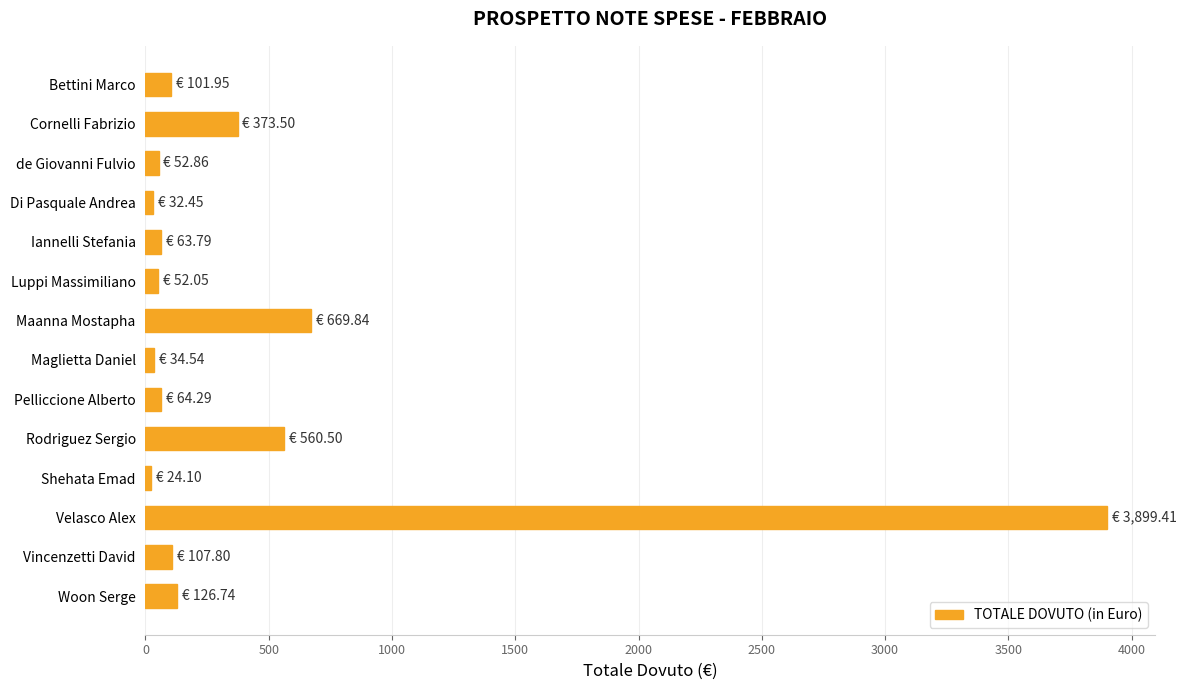

Count the number of categories in the chart.

14